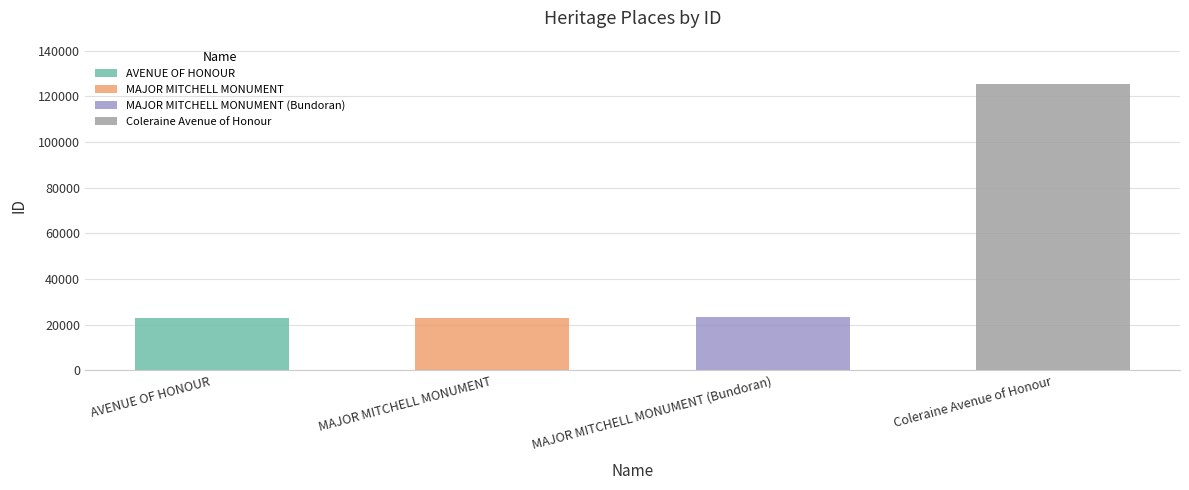

Which category has the highest value across all series?

Coleraine Avenue of Honour